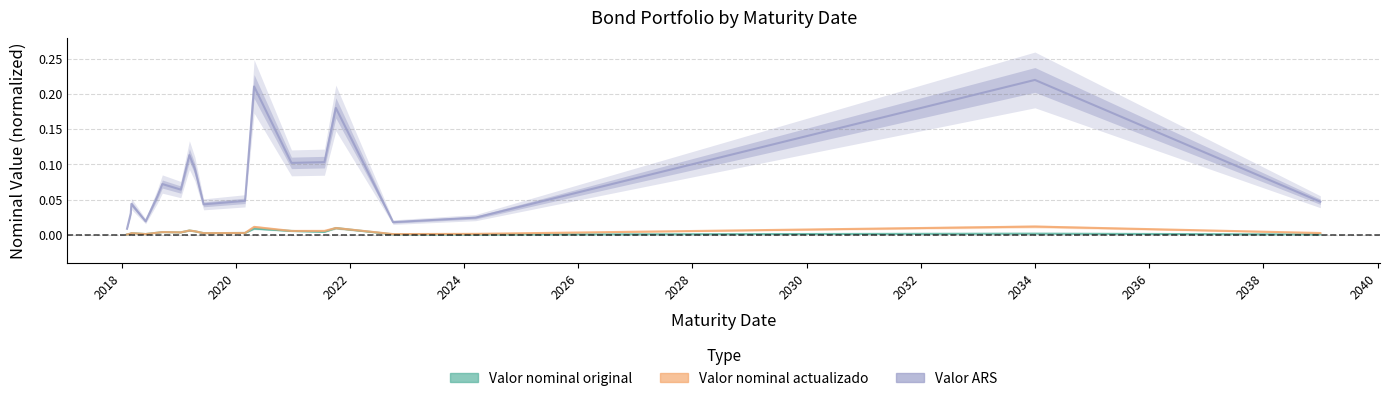

What is the maximum value shown in the chart?

0.2